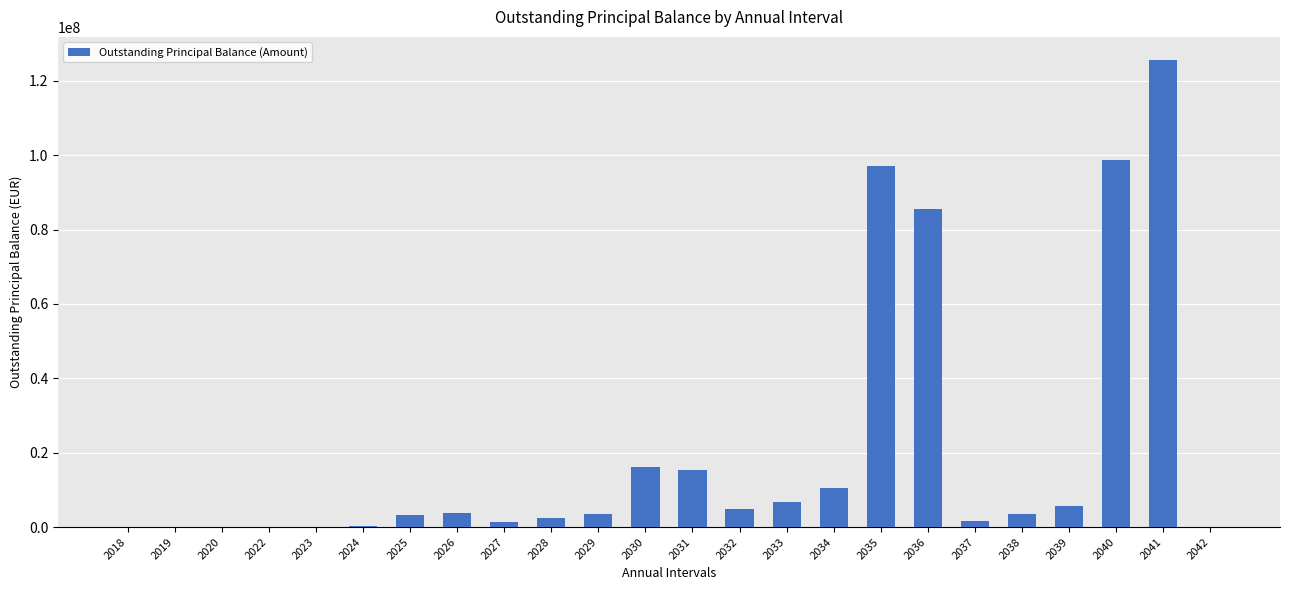

The value at 2034 is 10534618.8. True or false?

True